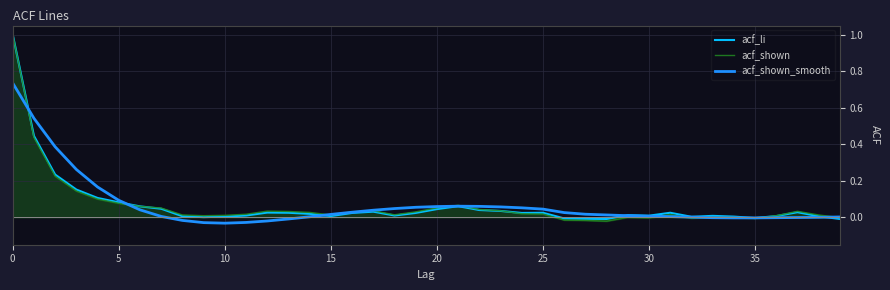

What are all the series names shown in the legend?

acf_li, acf_shown, acf_shown_smooth